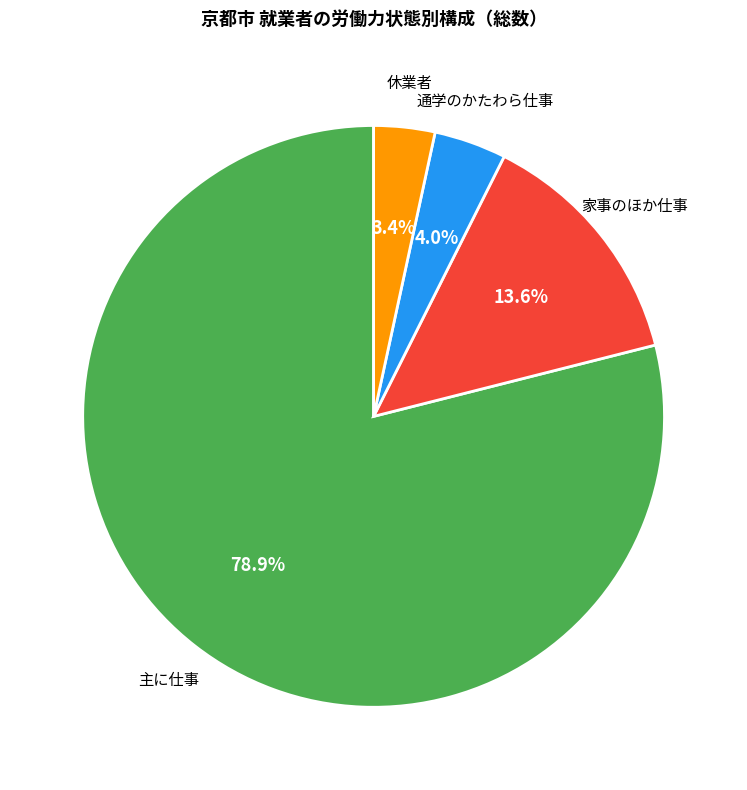

Does any single category account for the majority?

Yes